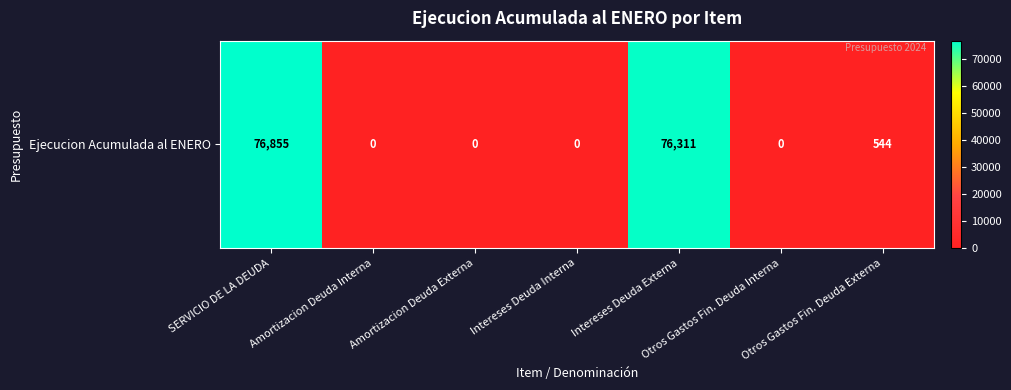

What is the greatest value displayed?

76855